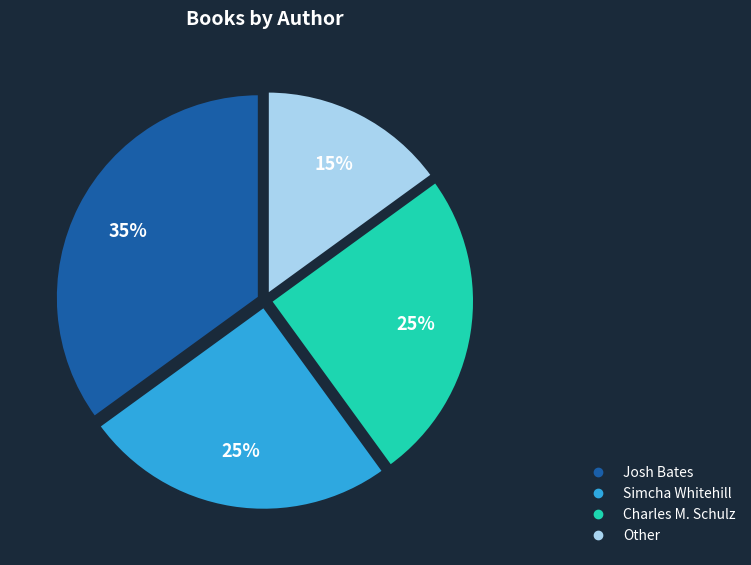

How many slices are in this pie chart?

4